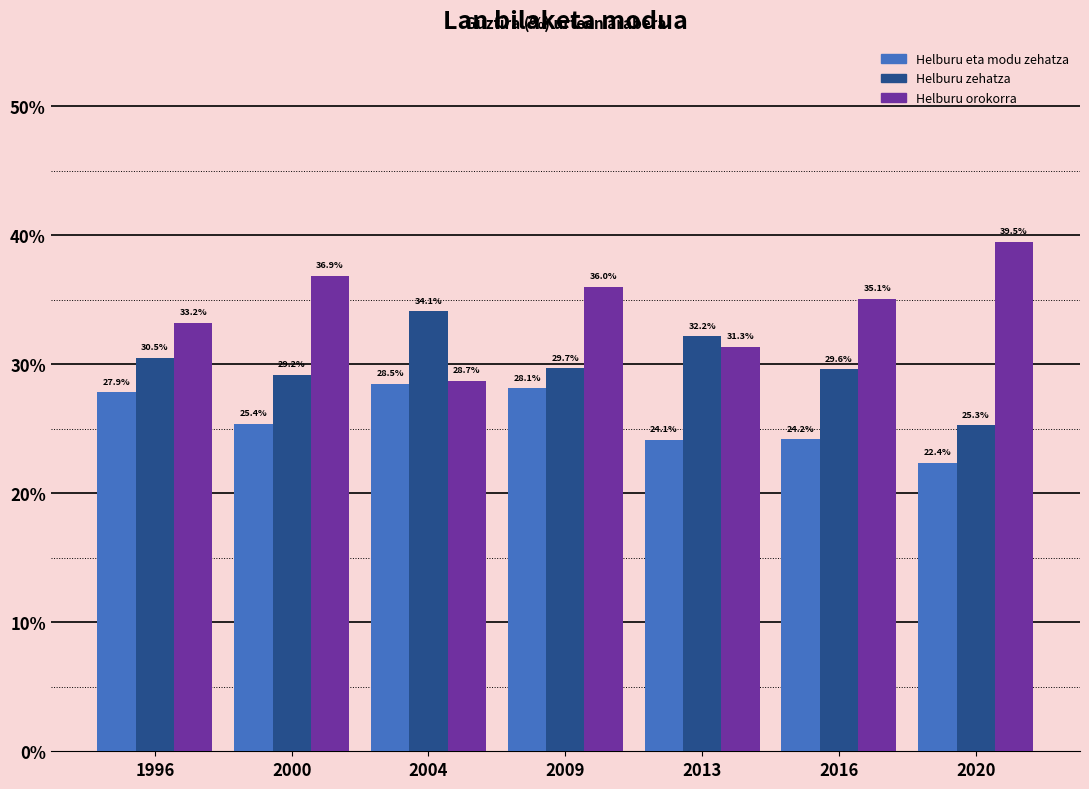

Reading left to right, list all the values displayed in this chart.

Helburu eta modu zehatza: 27.9	25.4	28.5	28.1	24.1	24.2	22.4
Helburu zehatza: 30.5	29.2	34.1	29.7	32.2	29.6	25.3
Helburu orokorra: 33.2	36.9	28.7	36.0	31.3	35.1	39.5